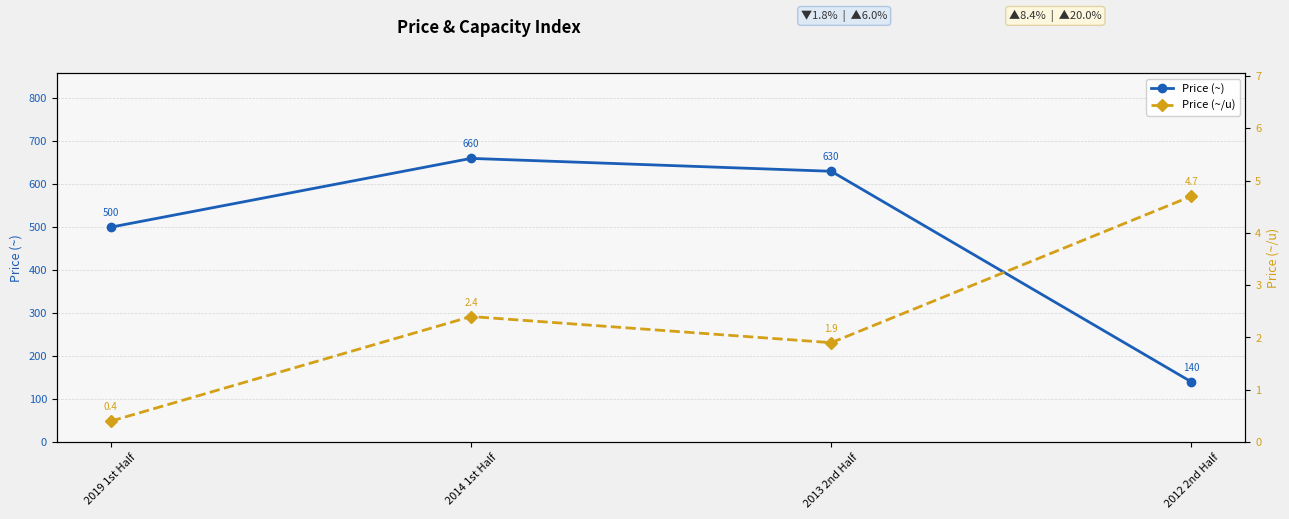

What is the sum of the Price (~/u) values at 2012 2nd Half and 2019 1st Half?

5.1